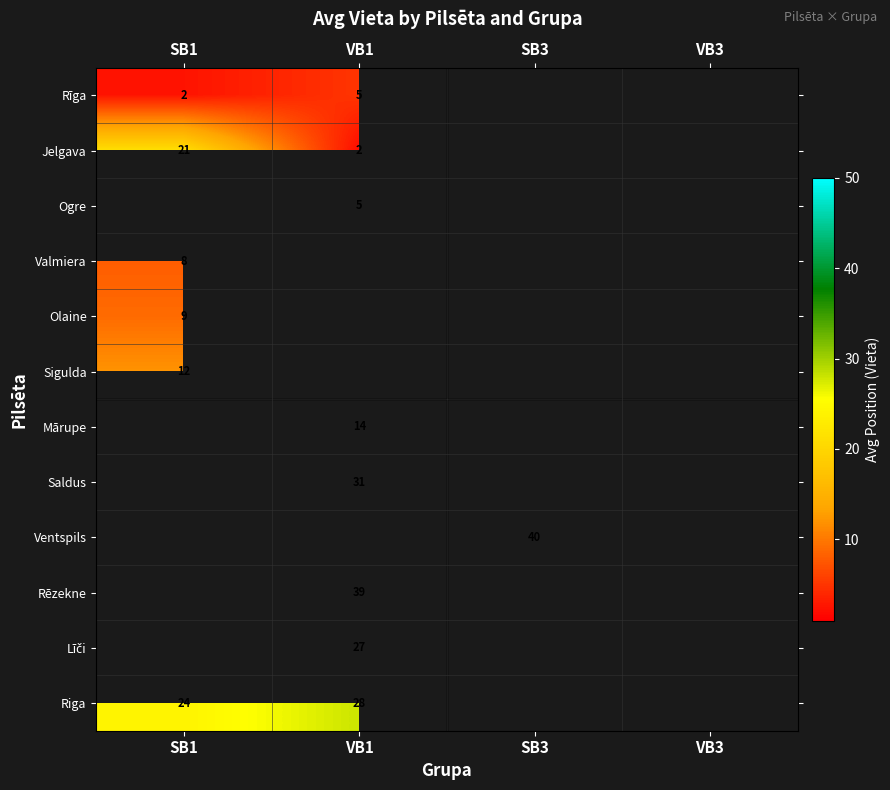

Is it true that Valmiera equals 10.5 at SB1?

False